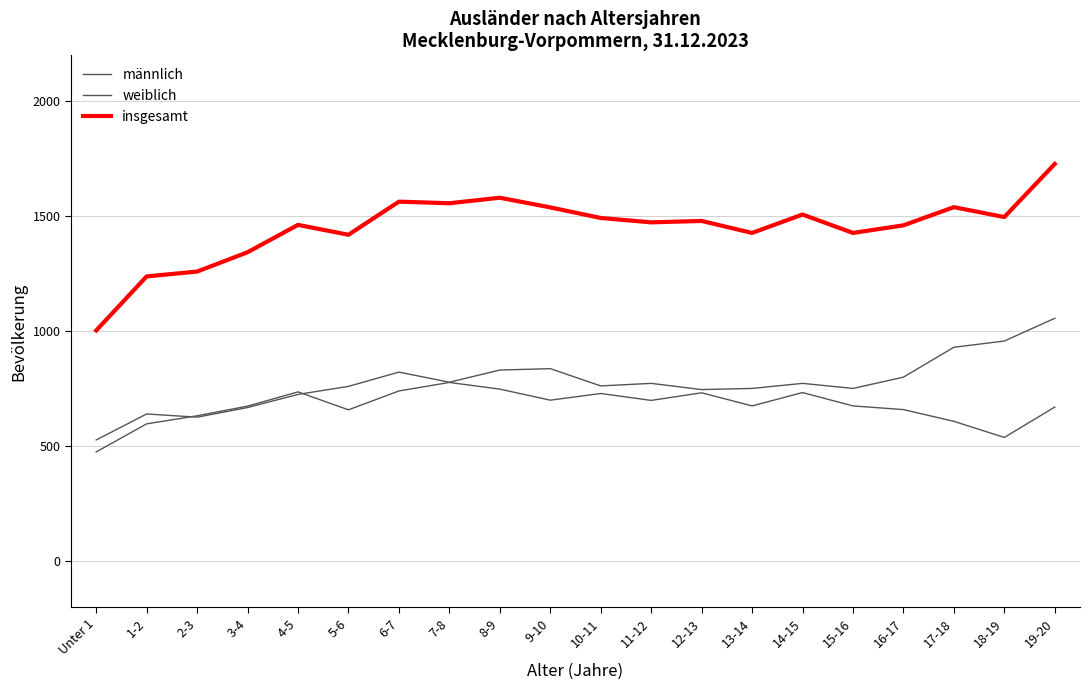

What is the total value across all series at 14-15?

3016